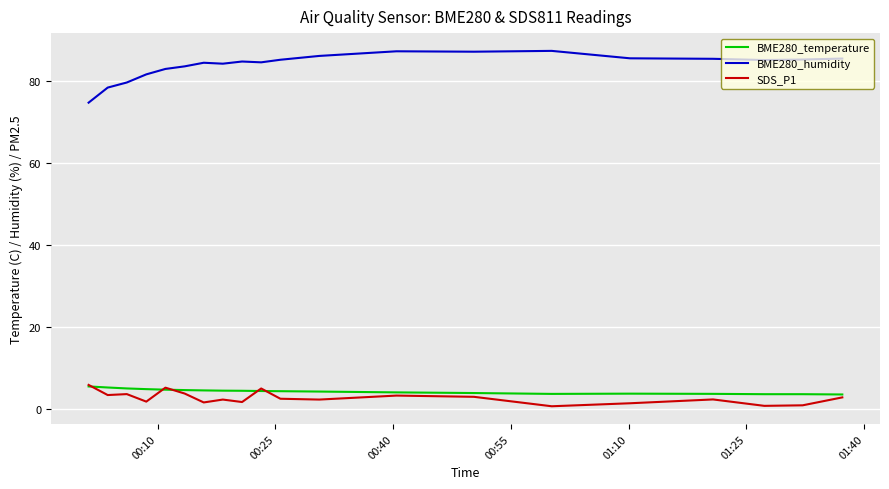

Does the chart display data point markers on the line(s)?

No